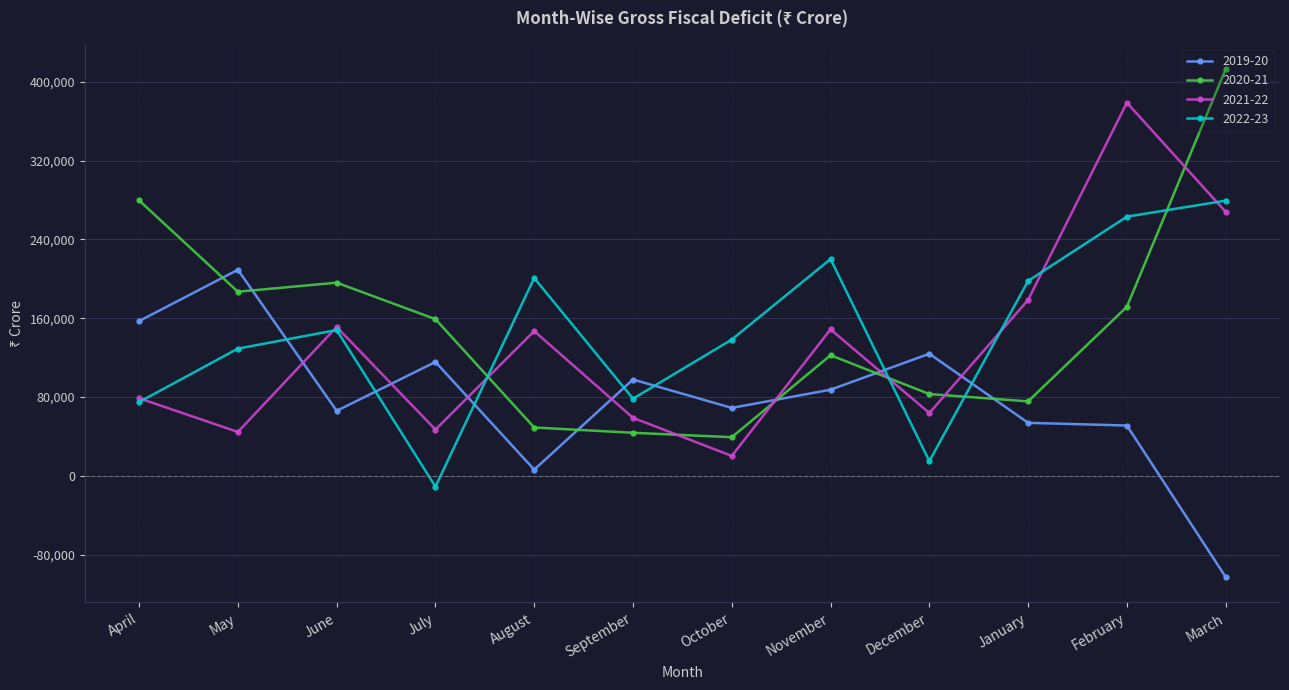

What is the value of the 2021-22 point at the 11th from the left?

378727